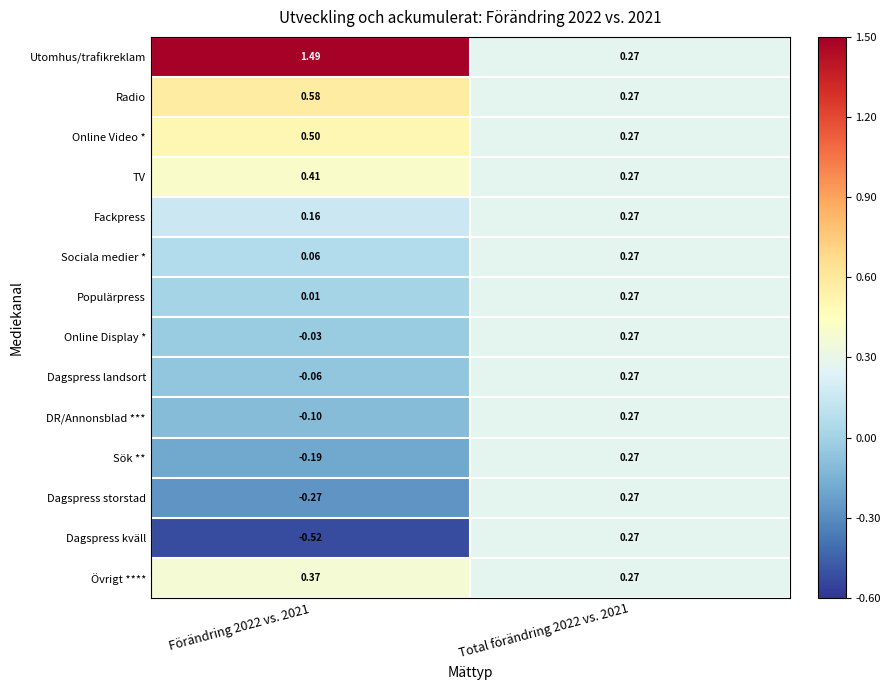

Which series has the largest range (max minus min)?

Utomhus/trafikreklam